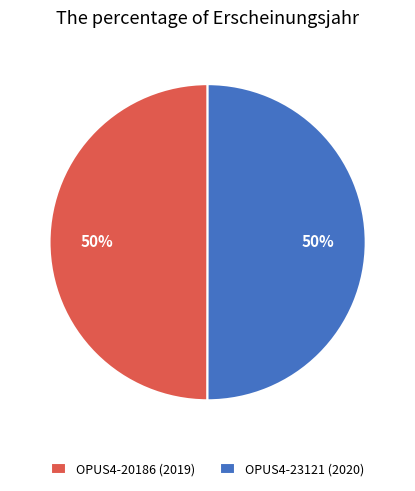

Approximately how many times larger is the value at OPUS4-20186 (2019) compared to OPUS4-23121 (2020)?

1.0